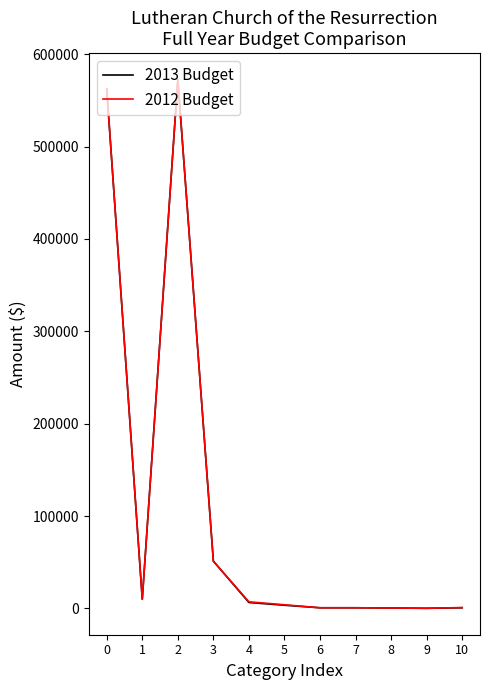

Which series has the largest range (max minus min)?

2013 Budget